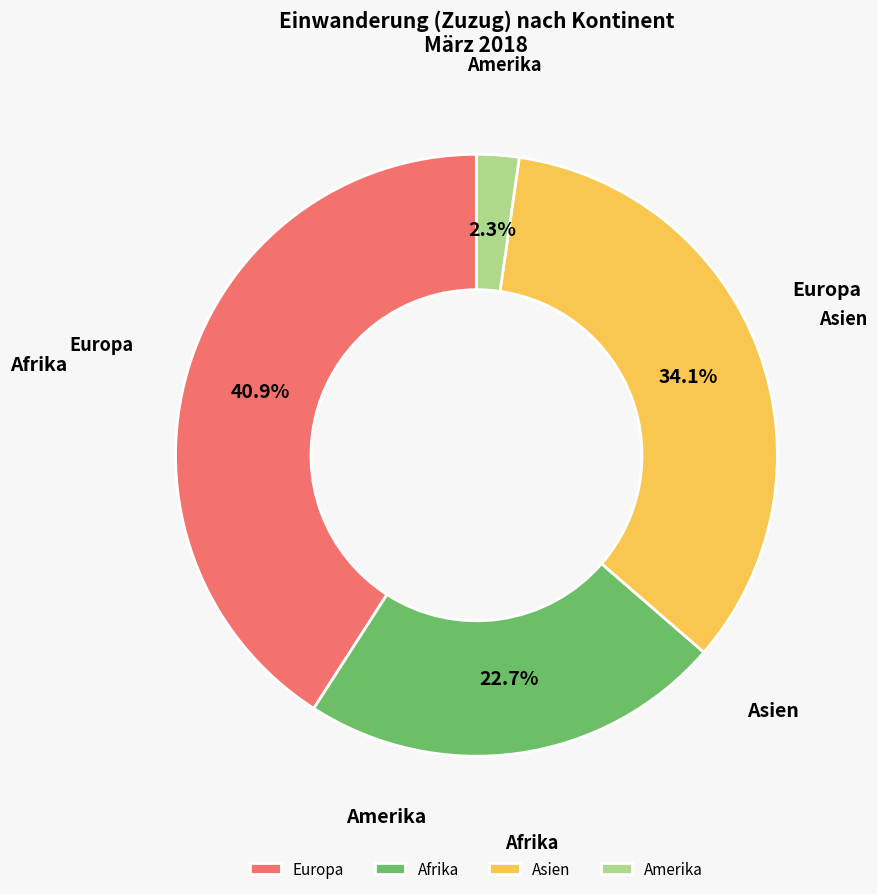

To the nearest percent, what portion does Asien represent?

34%